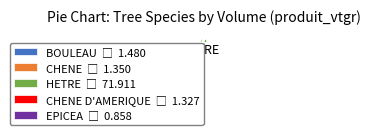

Is there any slice that represents more than half of the pie?

Yes